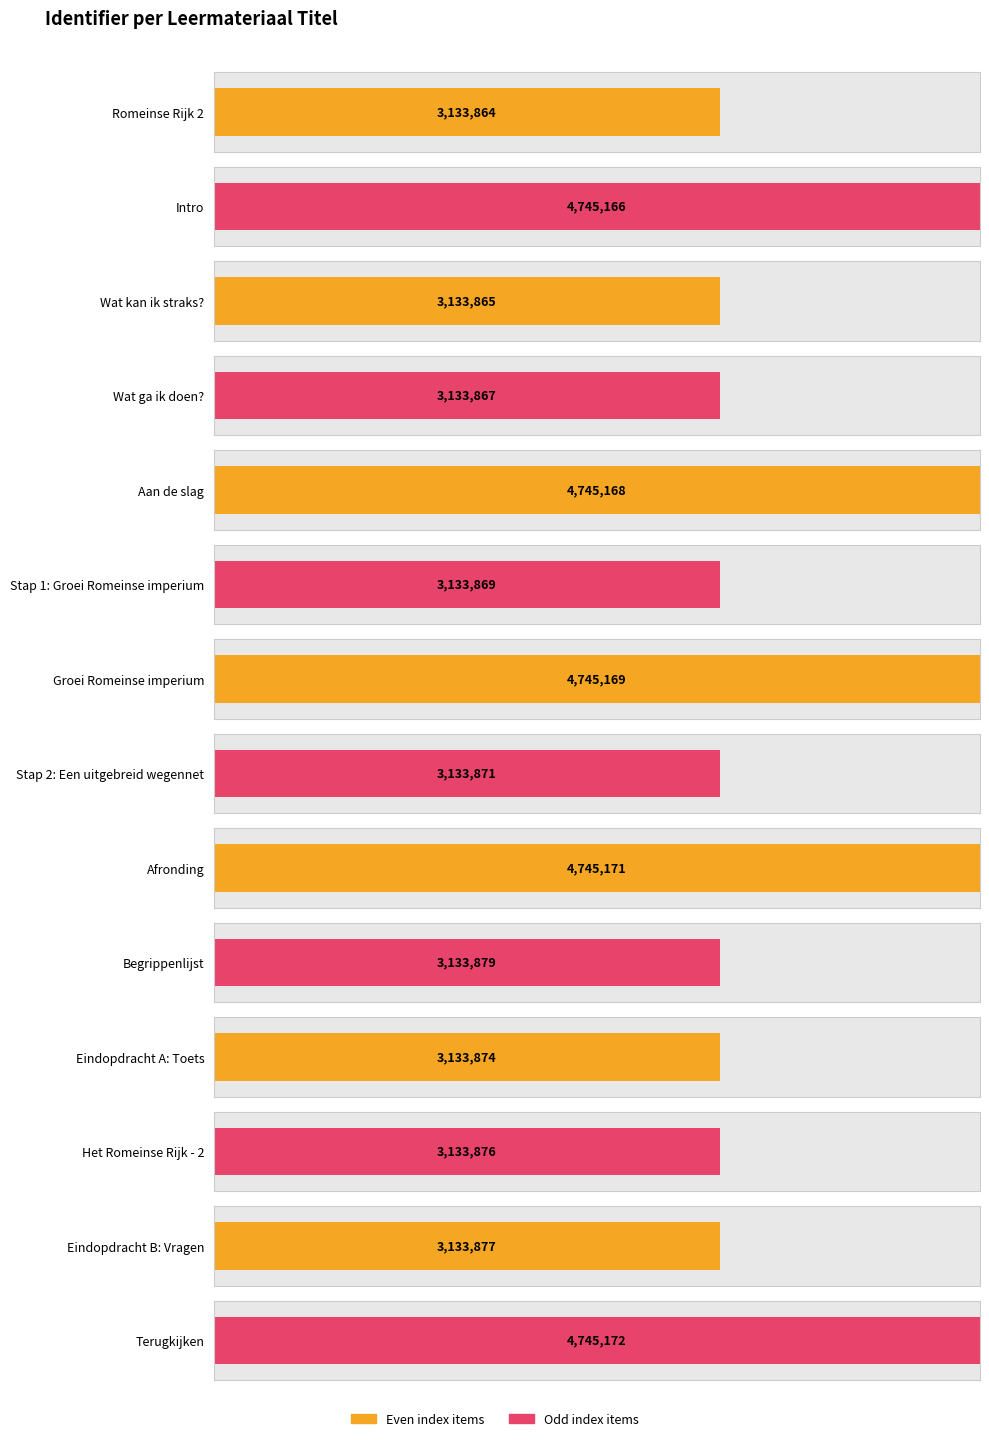

Rank the categories by value from highest to lowest.

Terugkijken, Afronding, Groei Romeinse imperium, Aan de slag, Intro, Begrippenlijst, Eindopdracht B: Vragen, Het Romeinse Rijk - 2, Eindopdracht A: Toets, Stap 2: Een uitgebreid wegennet, Stap 1: Groei Romeinse imperium, Wat ga ik doen?, Wat kan ik straks?, Romeinse Rijk 2